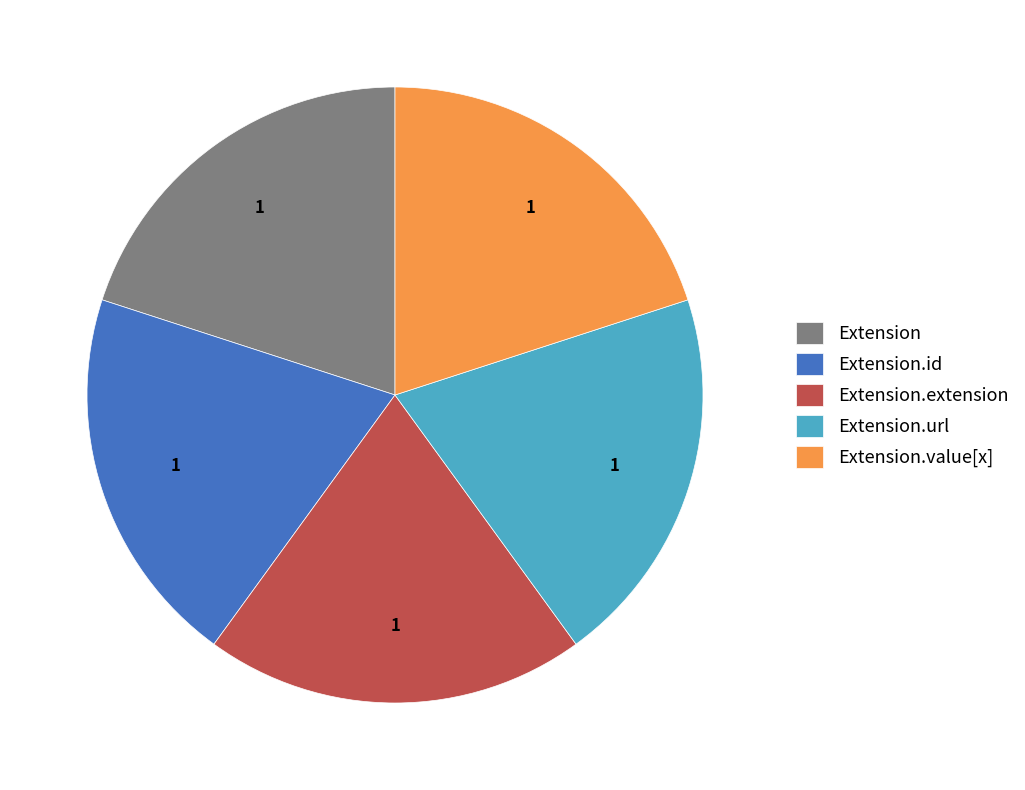

Does Extension.value[x] account for over 50% of the chart?

No